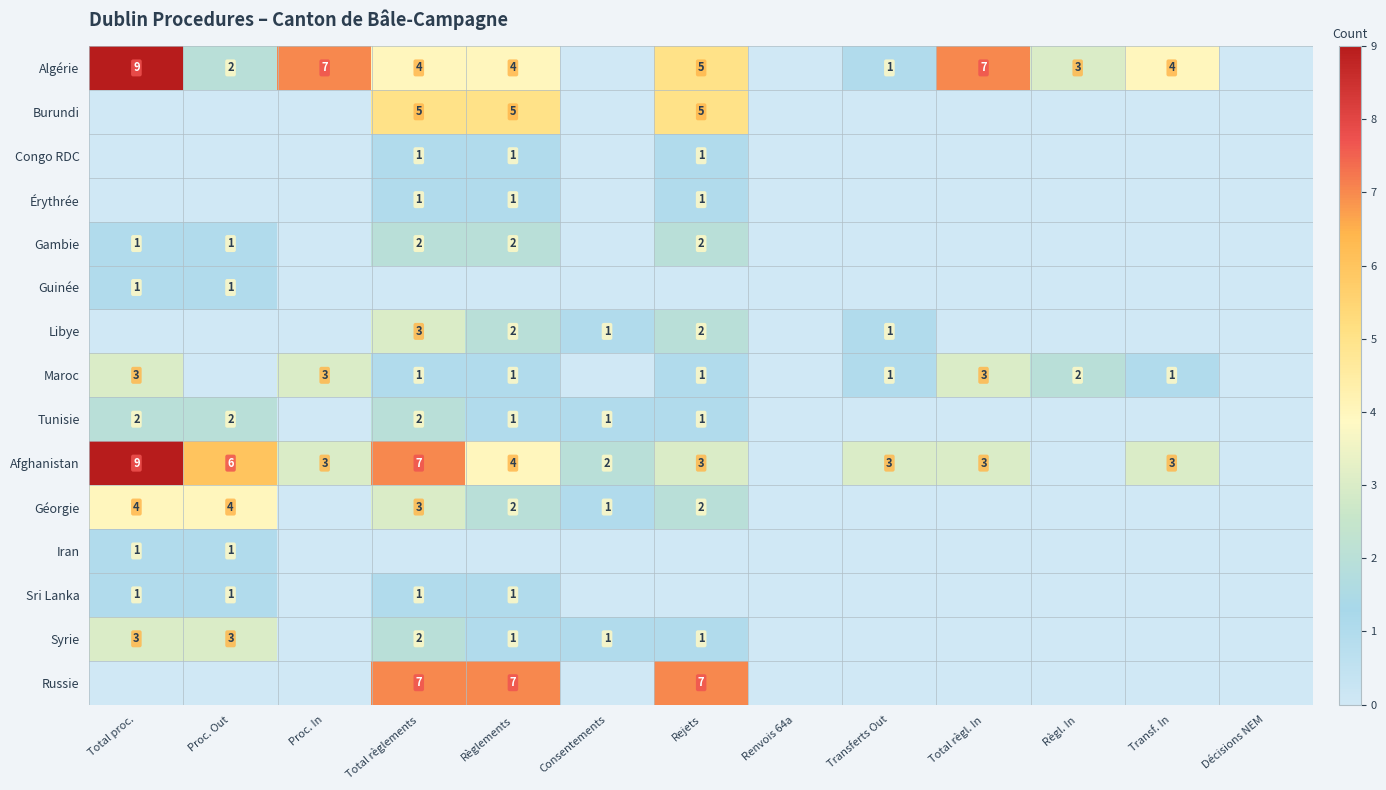

The Algérie series shows 5 at Rejets. True or false?

True